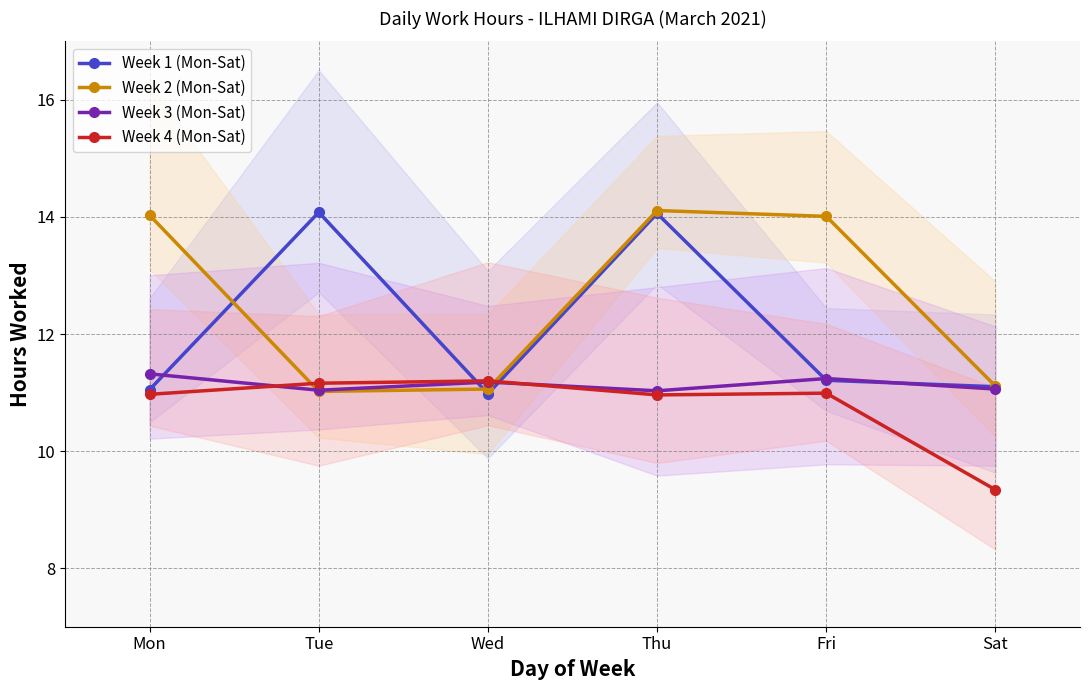

Is this an area chart (filled region under the line)?

No